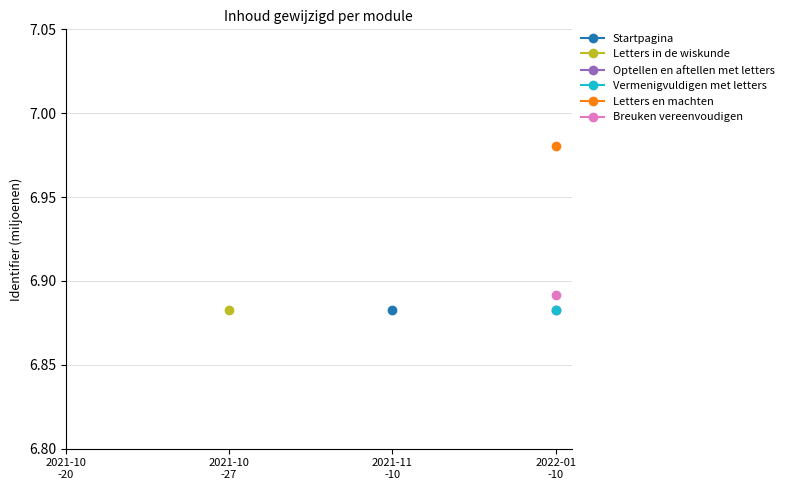

Which category has the lowest value across all series?

2021-11
-10